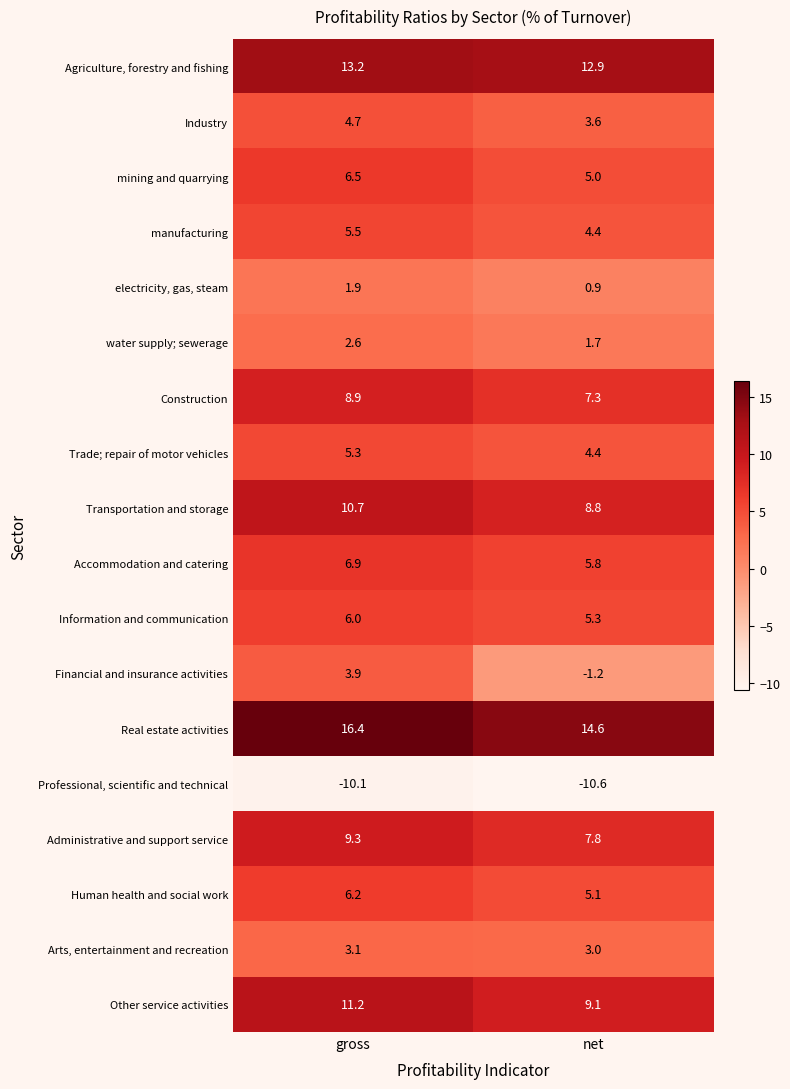

What is the minimum value shown in the chart?

-10.6